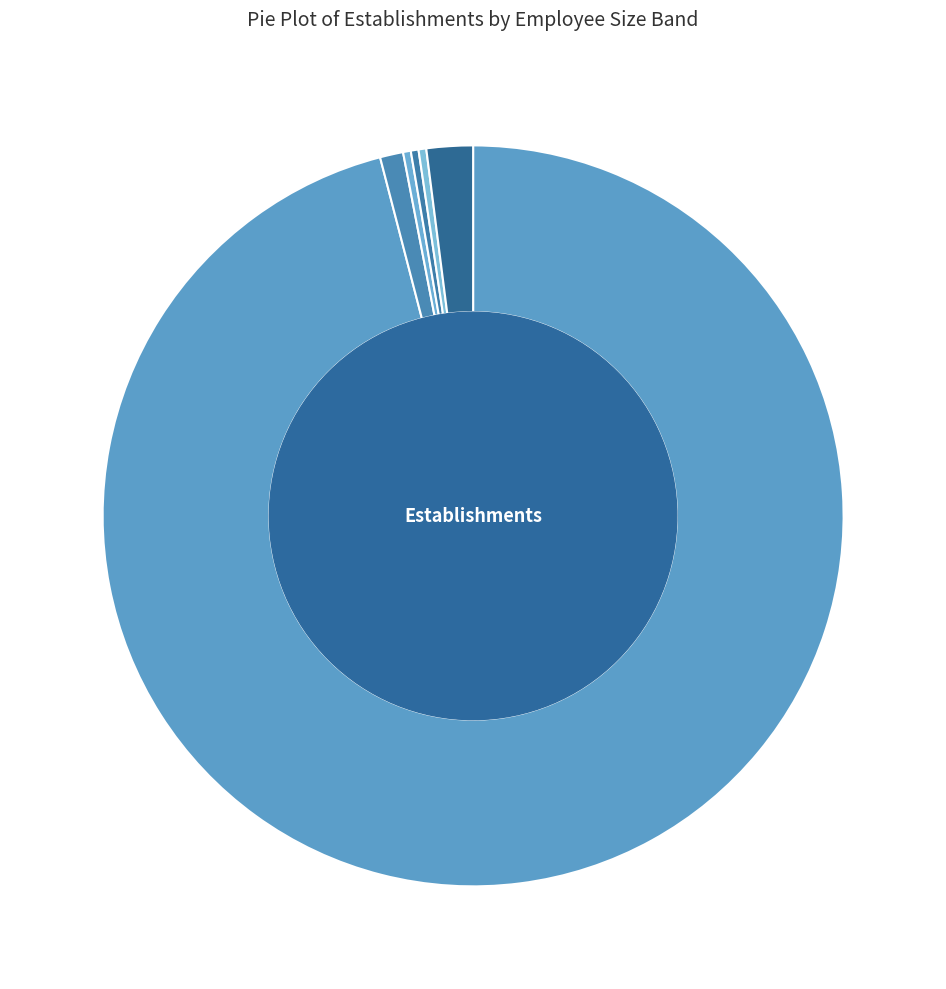

Is the sum of 03 (3-5) and 11 (10-19) greater than half?

No